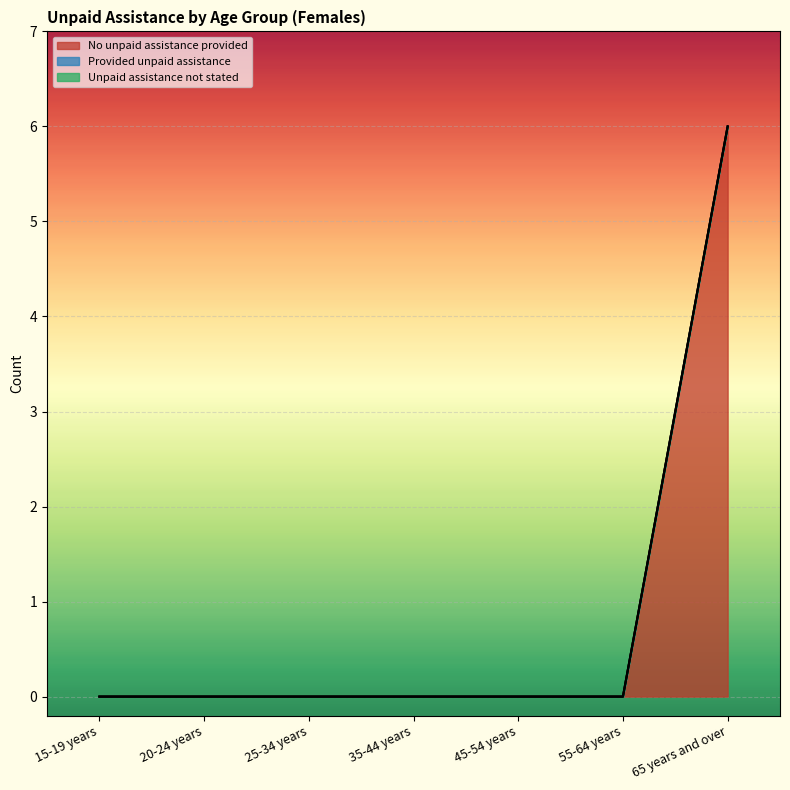

What is the label of the 6th point from the right?

20-24 years